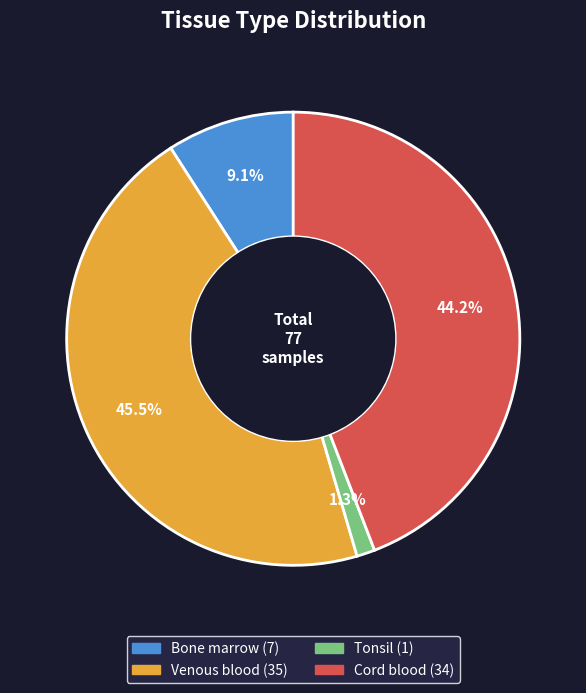

Is Tonsil the majority of the pie?

No